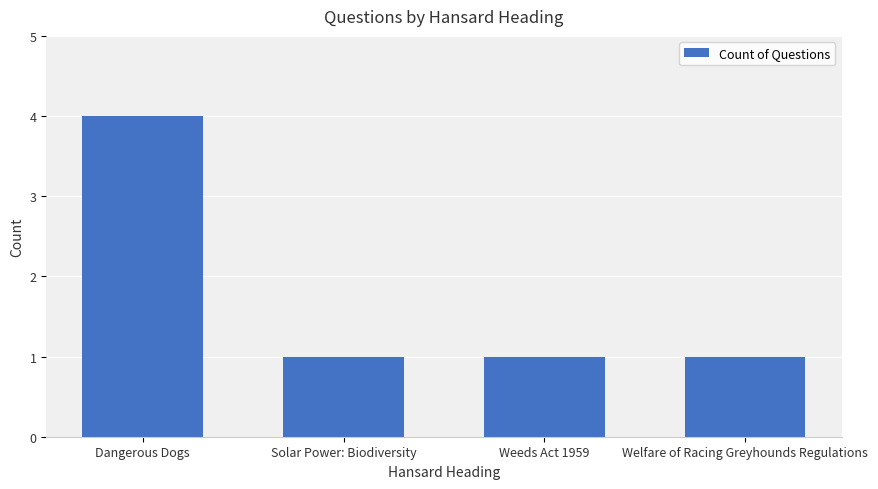

Which has a higher value, Solar Power: Biodiversity or Dangerous Dogs?

Dangerous Dogs